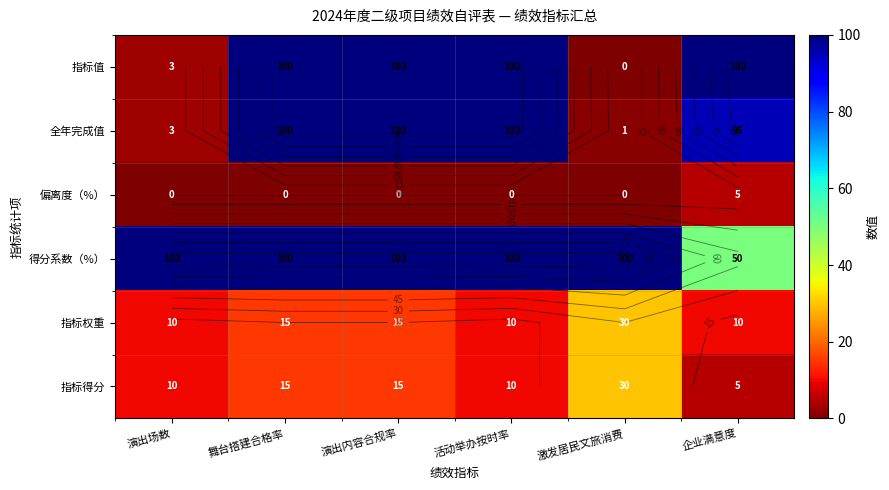

How many values in the 指标权重 series are below 15?

3